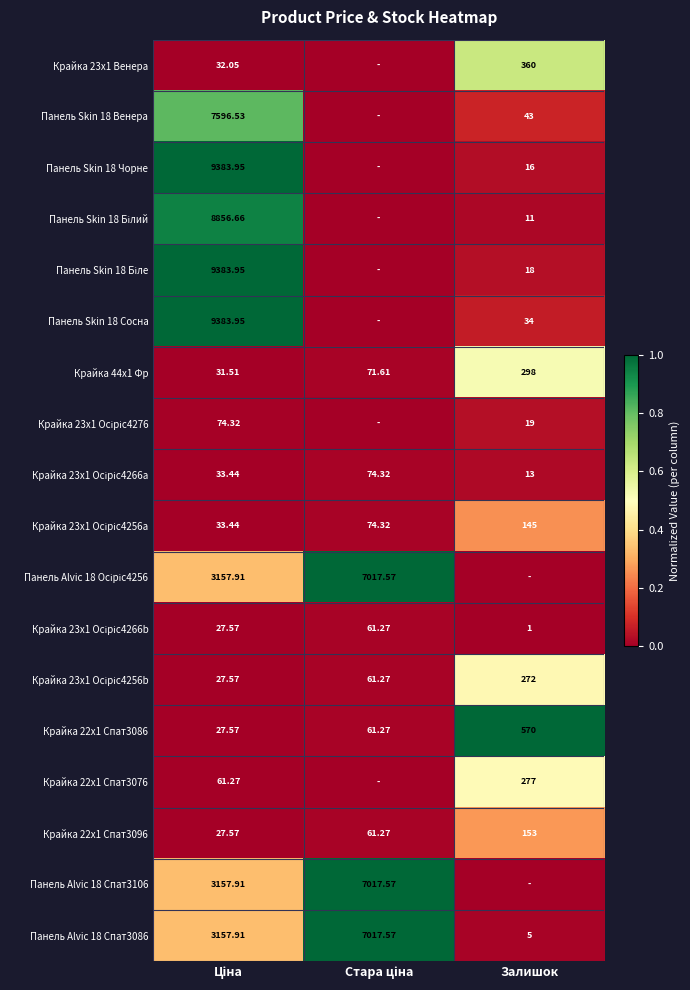

How many data points in Панель Alvic 18 Спат3086 are above 3157?

2